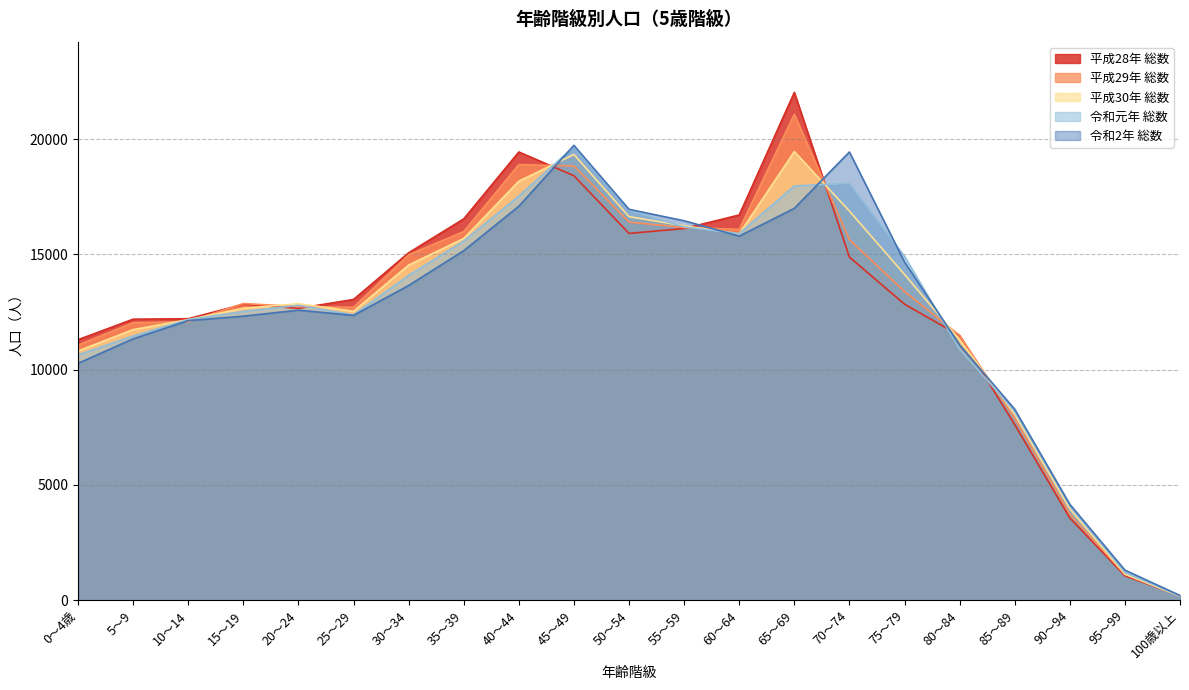

Rank the categories by 令和2年 総数 value from highest to lowest.

45～49, 70～74, 40～44, 65～69, 50～54, 55～59, 60～64, 35～39, 75～79, 30～34, 20～24, 25～29, 15～19, 10～14, 5～9, 80～84, 0～4歳, 85～89, 90～94, 95～99, 100歳以上